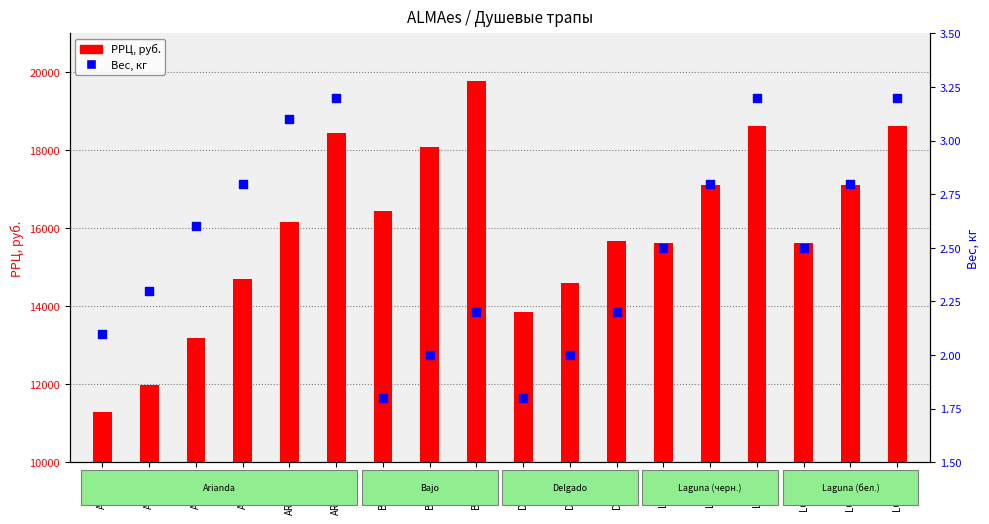

Which series contains the highest Y value?

РРЦ